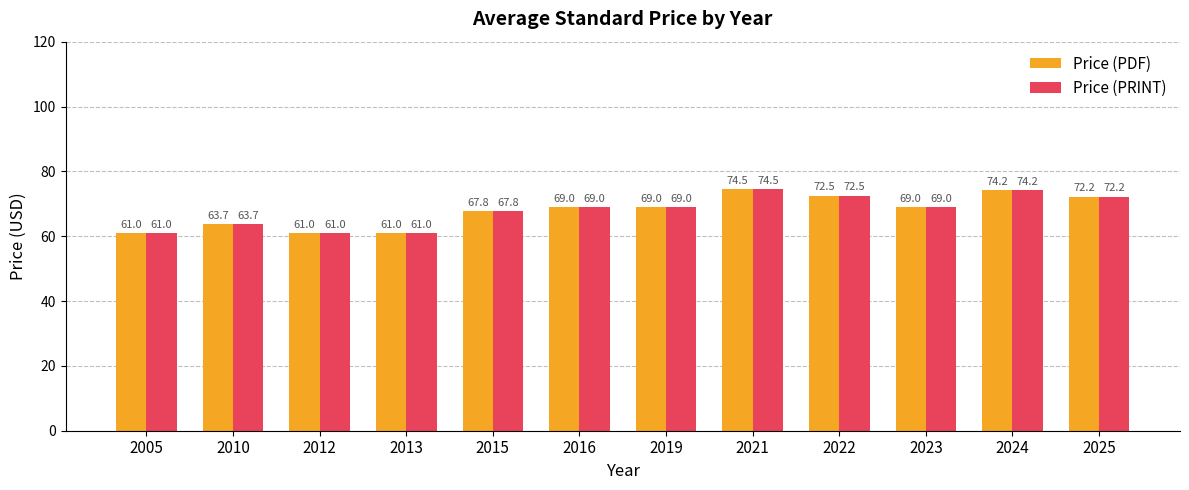

At which category is the sum across all series the highest?

2021